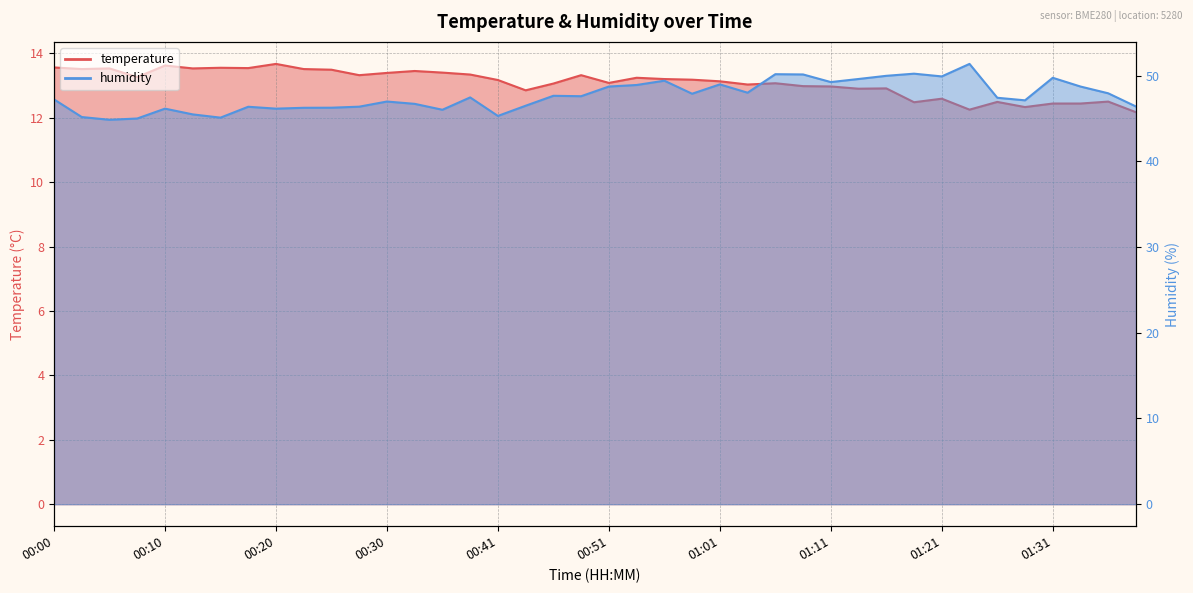

Reading left to right, transcribe all the data shown in this chart.

temperature: 13.6	13.5	13.5	13.3	13.6	13.5	13.6	13.5	13.7	13.5	13.5	13.3	13.4	13.4	13.4	13.3	13.2	12.8	13.1	13.3	13.1	13.2	13.2	13.2	13.1	13.0	13.1	13.0	13.0	12.9	12.9	12.5	12.6	12.2	12.5	12.3	12.4	12.4	12.5	12.2
humidity: 47.2	45.2	44.9	45.0	46.1	45.5	45.1	46.4	46.1	46.2	46.3	46.4	47.0	46.7	46.0	47.5	45.3	46.5	47.6	47.6	48.7	48.9	49.4	47.9	49.0	48.0	50.2	50.1	49.2	49.6	50.0	50.2	49.9	51.4	47.4	47.1	49.8	48.7	47.9	46.4